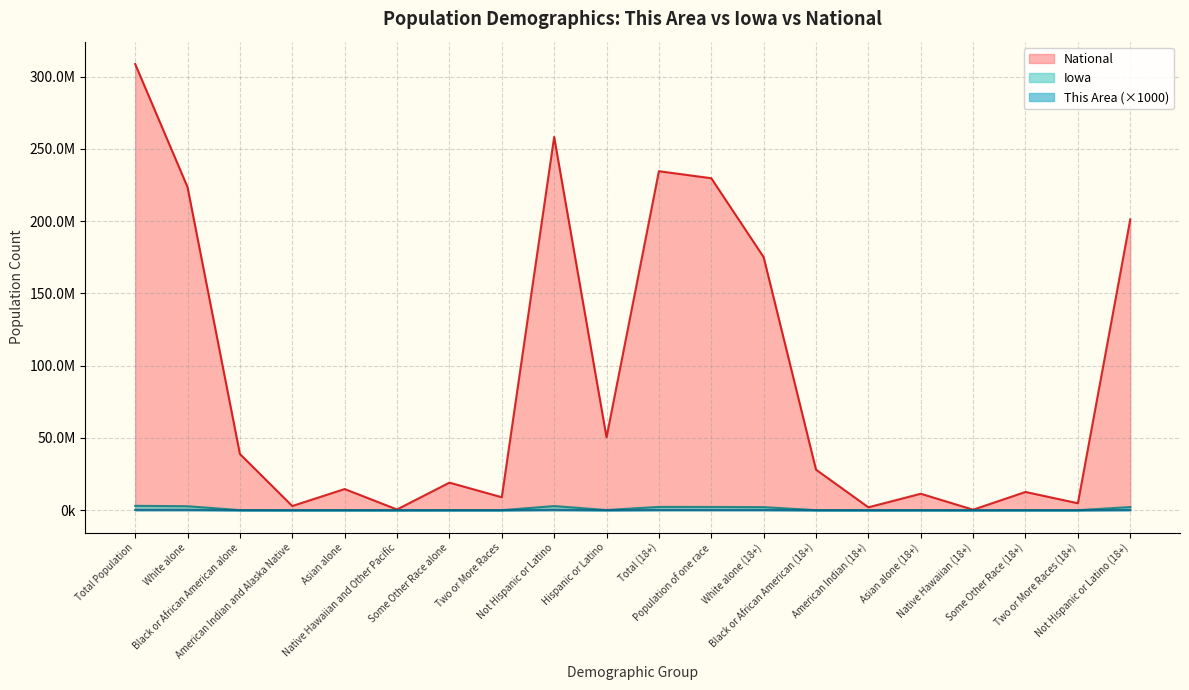

At Black or African American (18+), list the series in order from largest to smallest.

National, Iowa, This Area